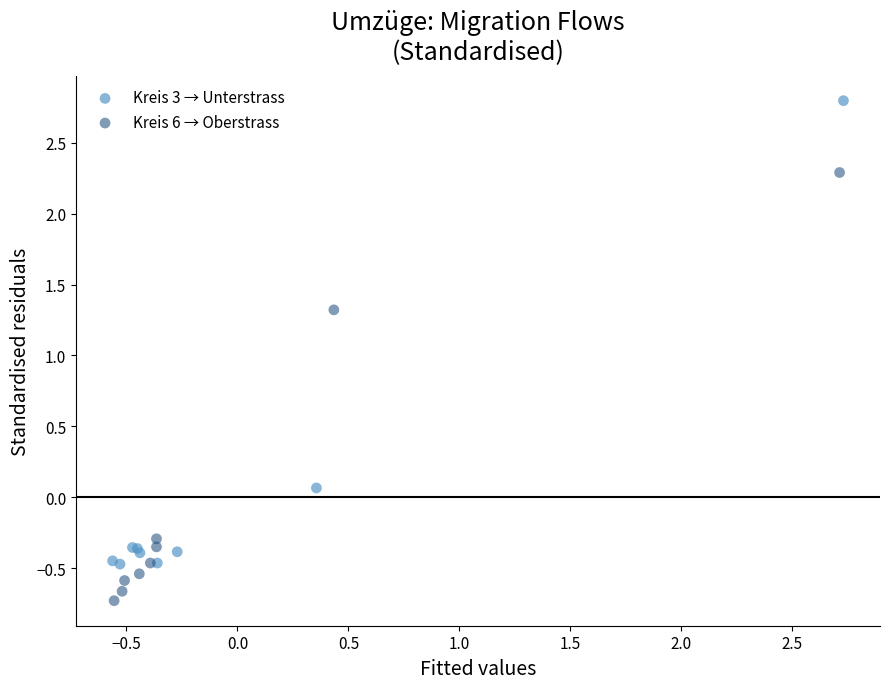

Which series has the largest Y range (max minus min)?

Kreis 3 → Unterstrass